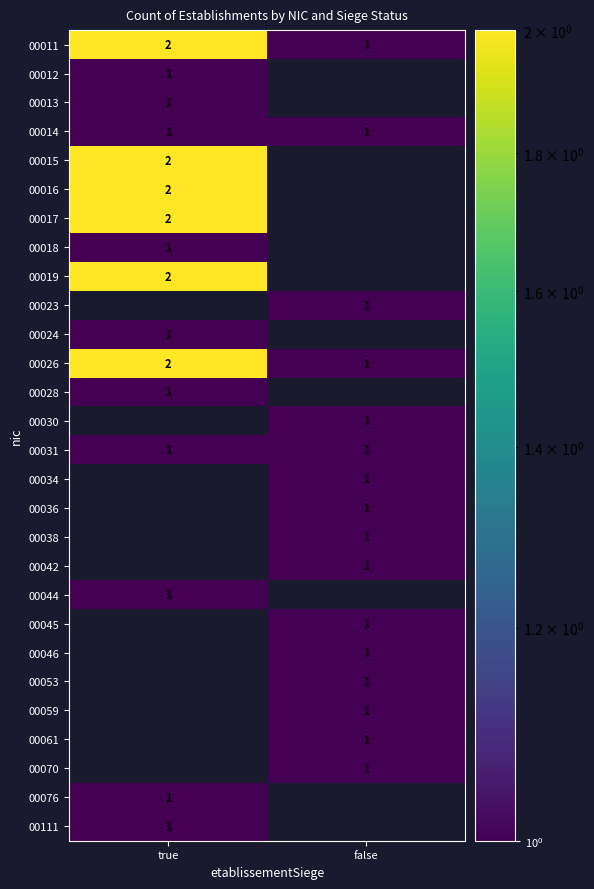

Is the value of 00011 at true greater than the value of 00013 at true?

Yes